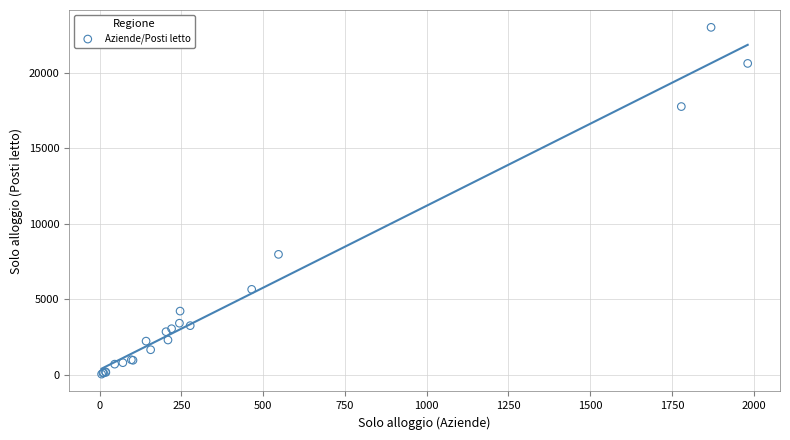

What Y value in the scatter plot is closest to 11529?

7978